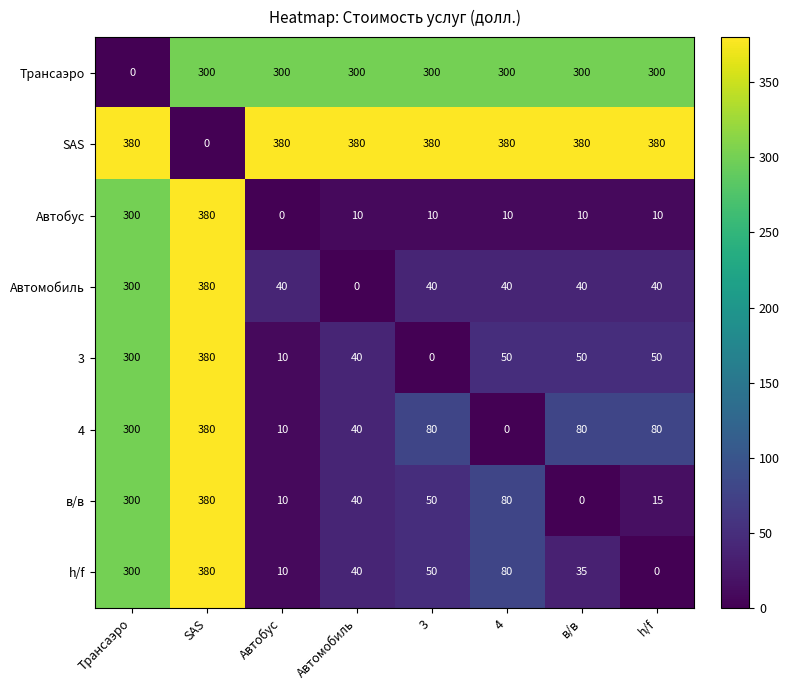

Is it true that h/f equals 300 at Трансаэро?

True